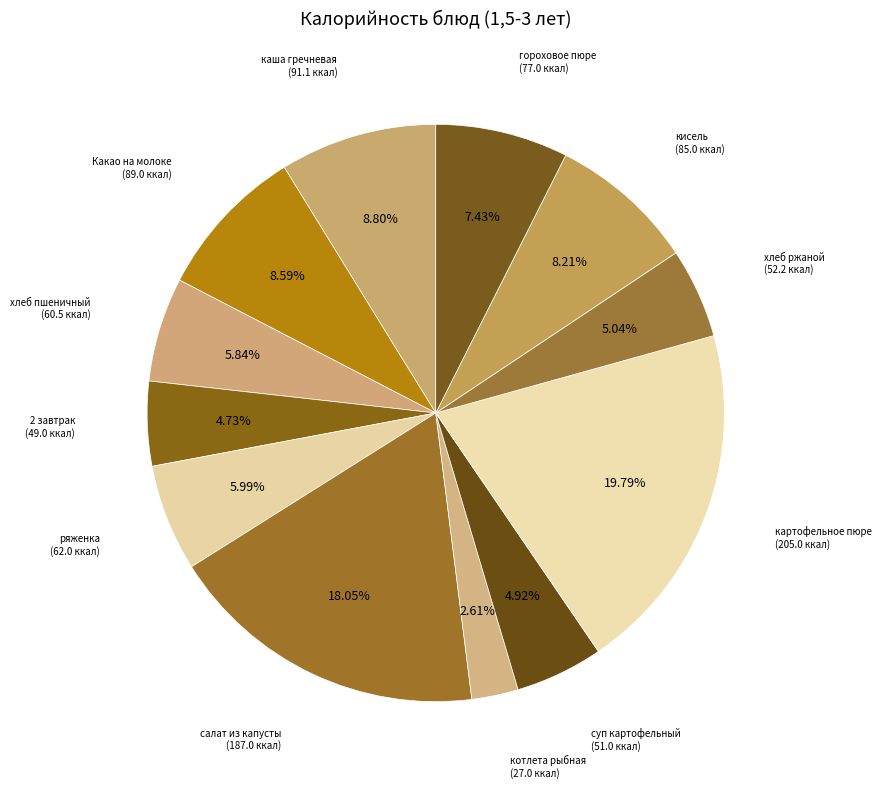

What is the largest slice in the pie chart?

картофельное пюре